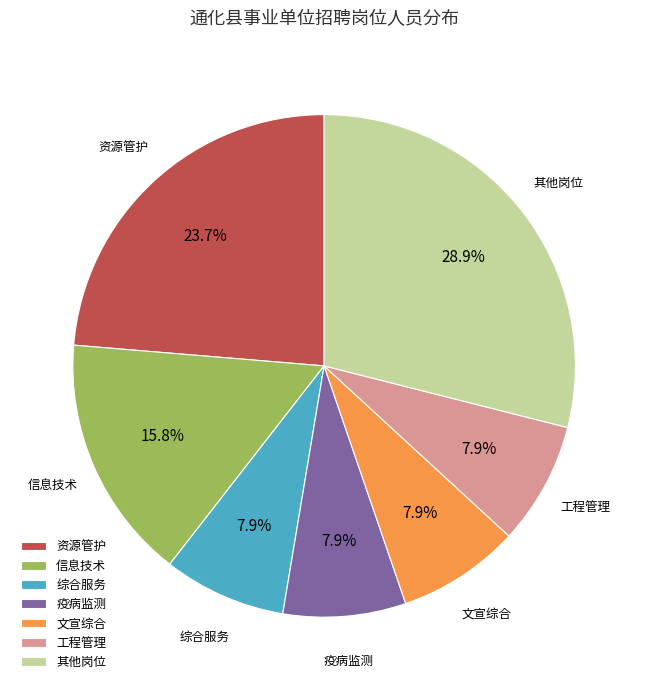

Approximately how many times larger is the value at 疫病监测 compared to 综合服务?

1.0